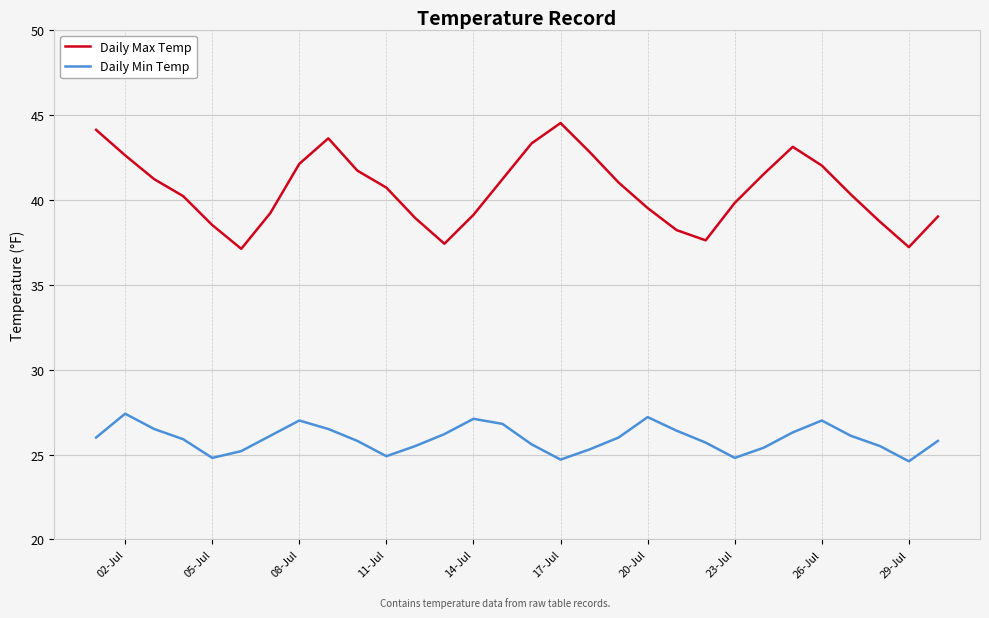

Which series has the largest range (max minus min)?

Daily Max Temp